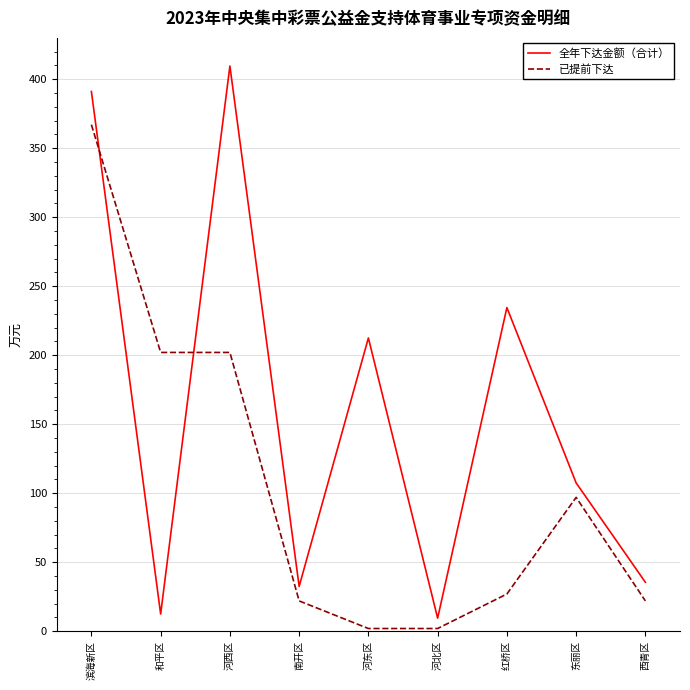

What is the spread (max minus min) of values at 东丽区?

10.5